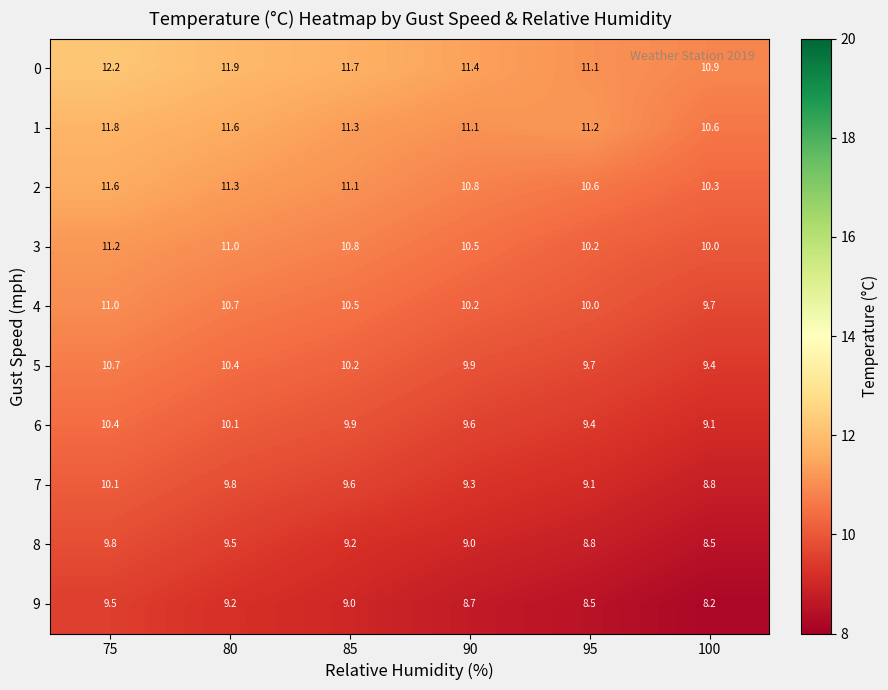

Rank the series by their maximum value, from lowest to highest.

9, 8, 7, 6, 5, 4, 3, 2, 1, 0